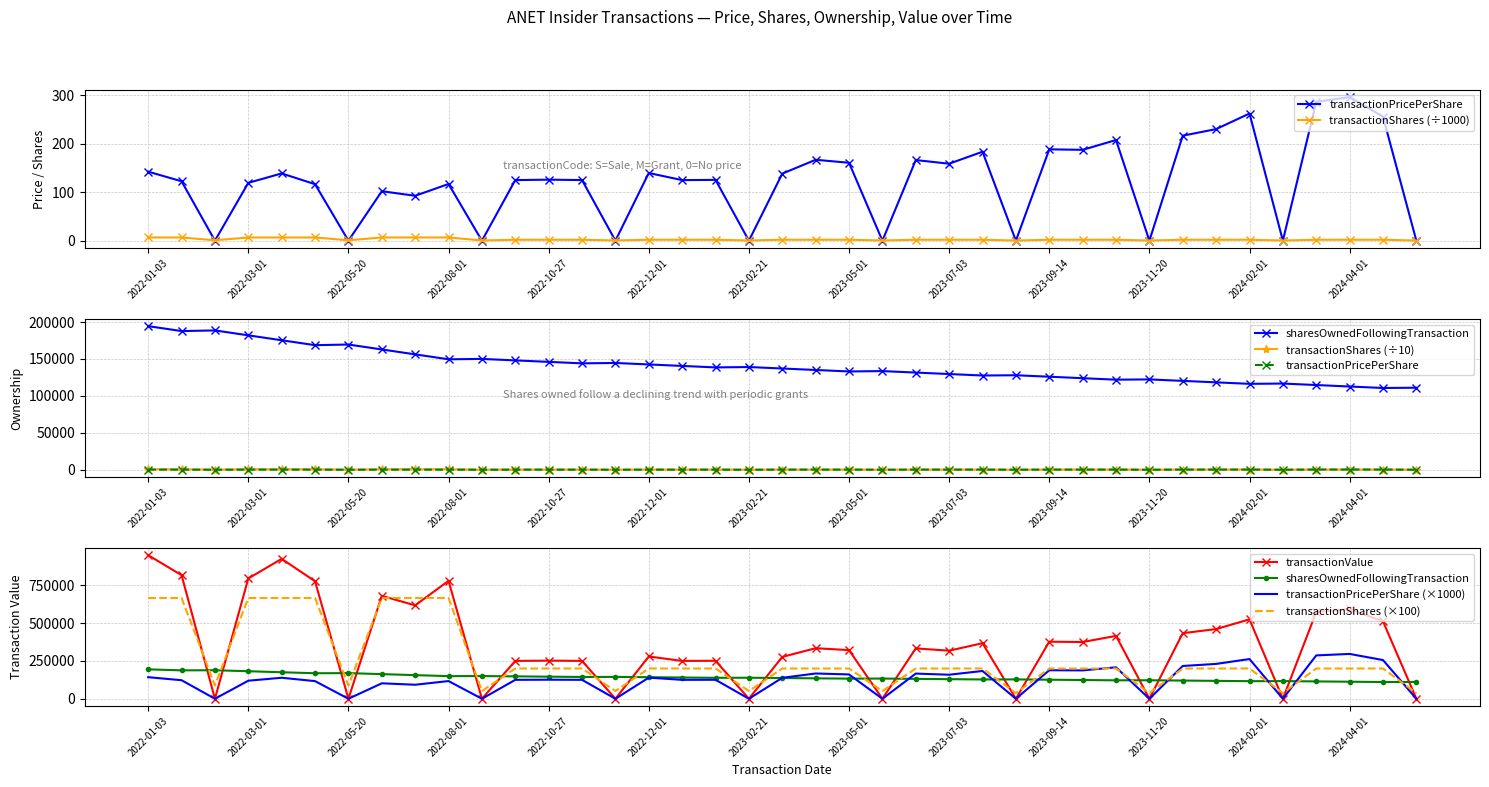

How many interior local peaks does the transactionPricePerShare series have?

13